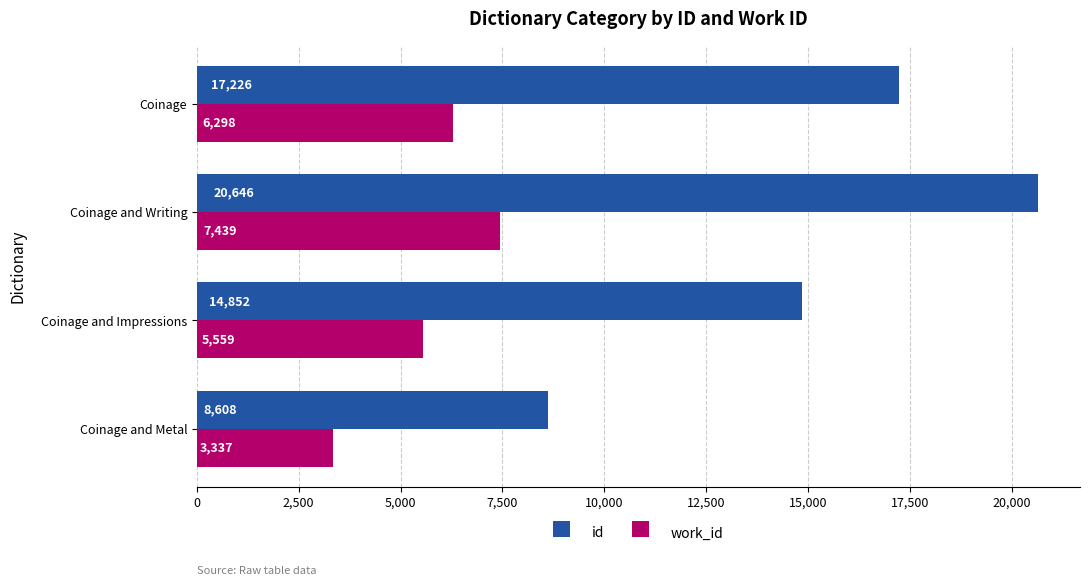

List the series in order of their peak value, lowest first.

work_id, id